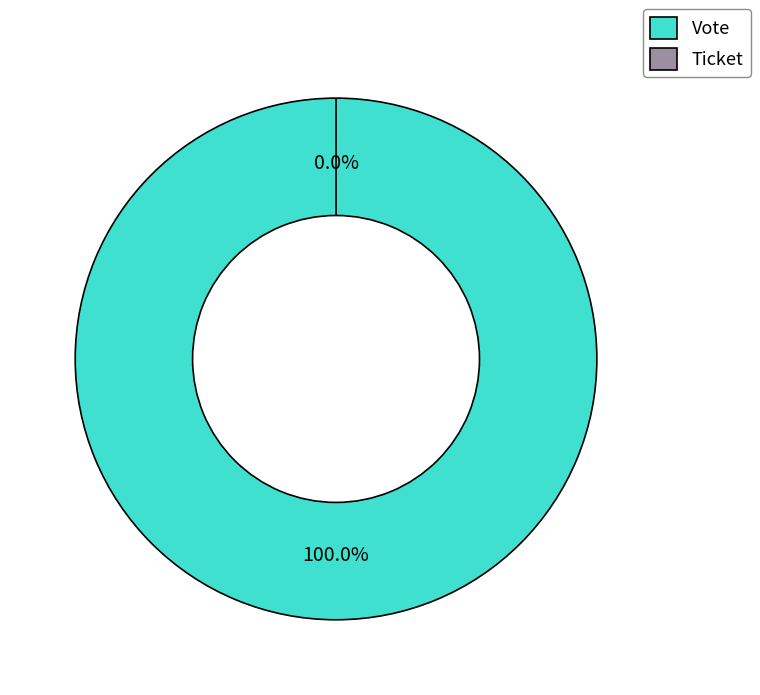

To the nearest percent, what portion does Vote represent?

100%